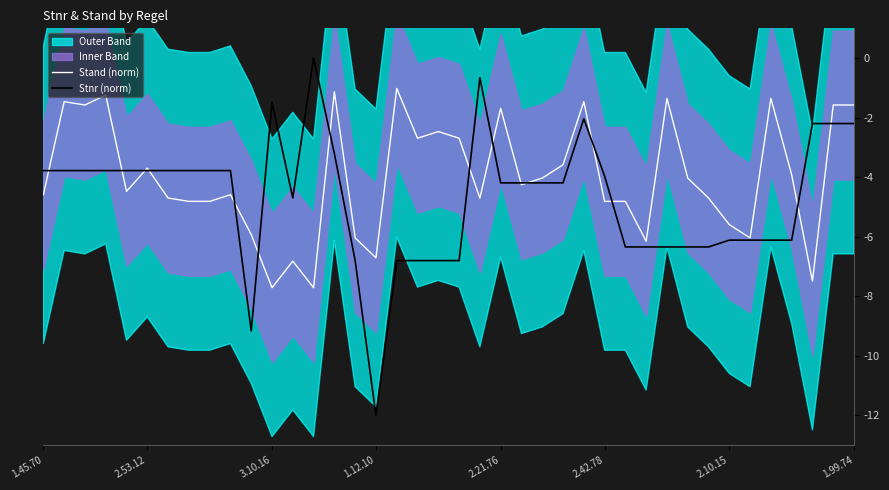

Reading left to right, transcribe all the data shown in this chart.

Stand (norm): -4.6	-1.5	-1.6	-1.2	-4.5	-3.7	-4.7	-4.8	-4.8	-4.6	-5.9	-7.7	-6.8	-7.7	-1.1	-6.0	-6.7	-1.0	-2.7	-2.5	-2.7	-4.7	-1.7	-4.3	-4.0	-3.6	-1.5	-4.8	-4.8	-6.2	-1.4	-4.0	-4.7	-5.6	-6.0	-1.4	-3.9	-7.5	-1.6	-1.6
Stnr (norm): -3.8	-3.8	-3.8	-3.8	-3.8	-3.8	-3.8	-3.8	-3.8	-3.8	-9.2	-1.5	-4.7	0.0	-3.2	-6.8	-12.0	-6.8	-6.8	-6.8	-6.8	-0.7	-4.2	-4.2	-4.2	-4.2	-2.0	-4.0	-6.3	-6.3	-6.3	-6.3	-6.3	-6.1	-6.1	-6.1	-6.1	-2.2	-2.2	-2.2